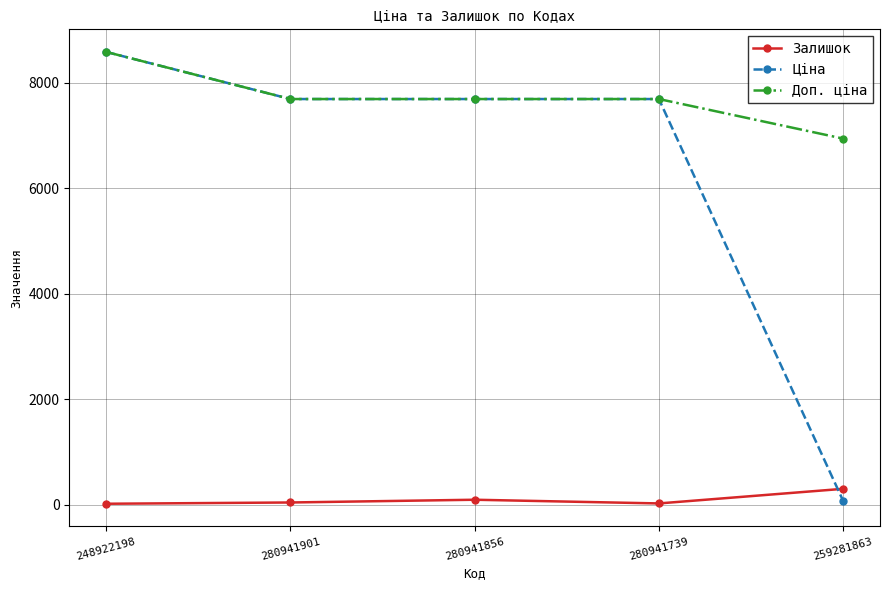

How many interior local peaks does the Залишок series have?

1